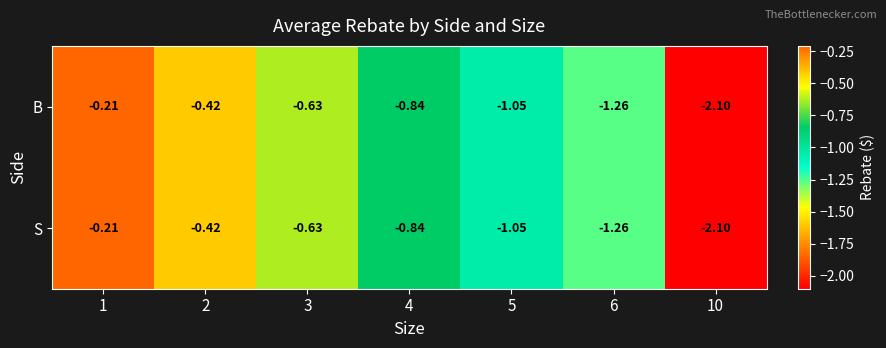

How many series are shown in this chart?

2